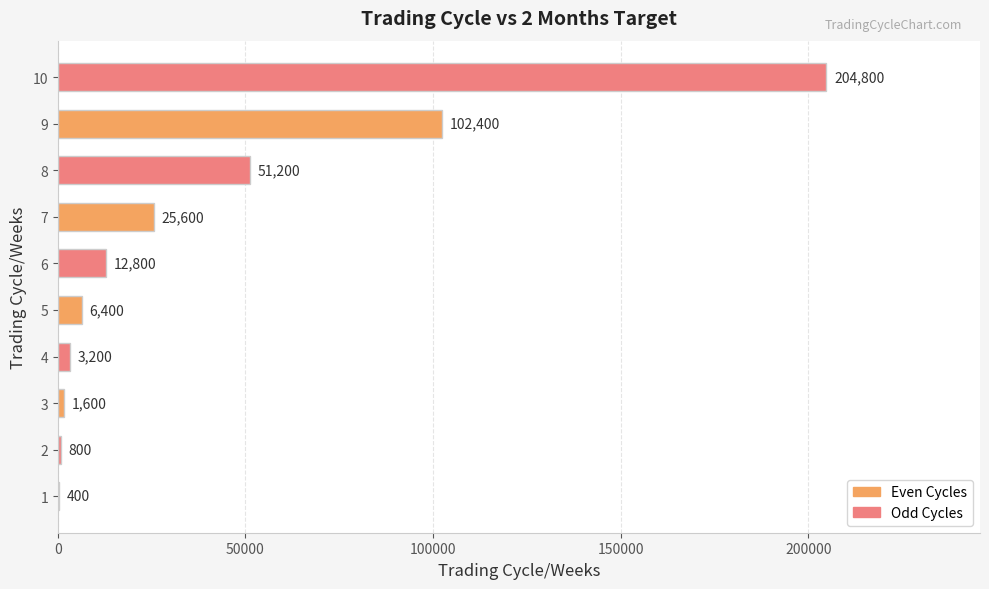

Between 9 and 7, which is larger?

9